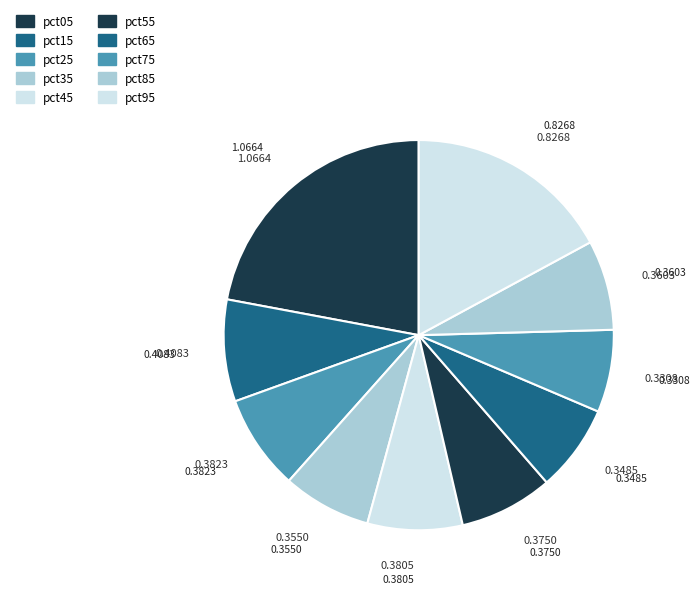

Between pct65 and pct55, which is larger?

pct55